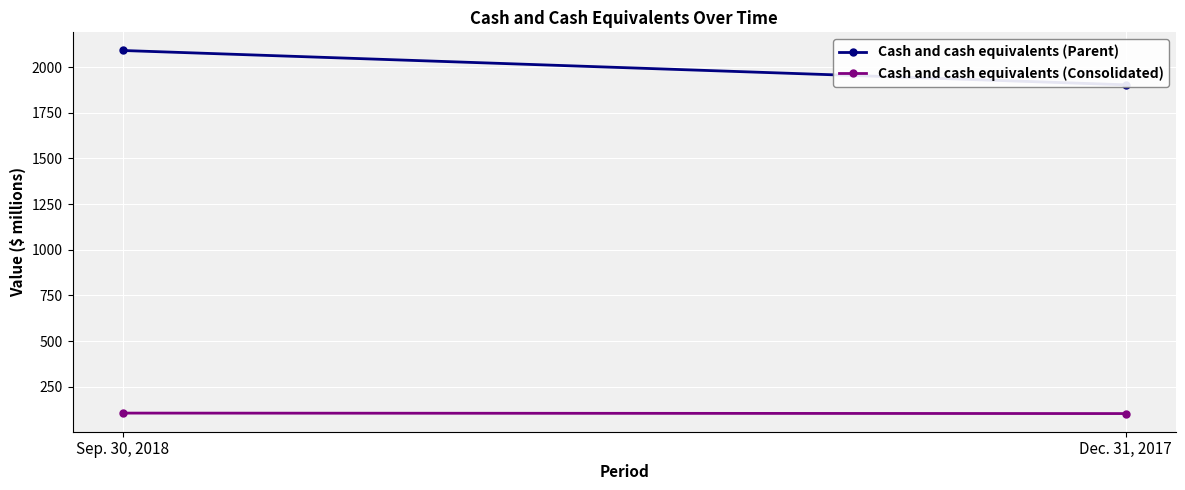

Count the number of categories in the chart.

2